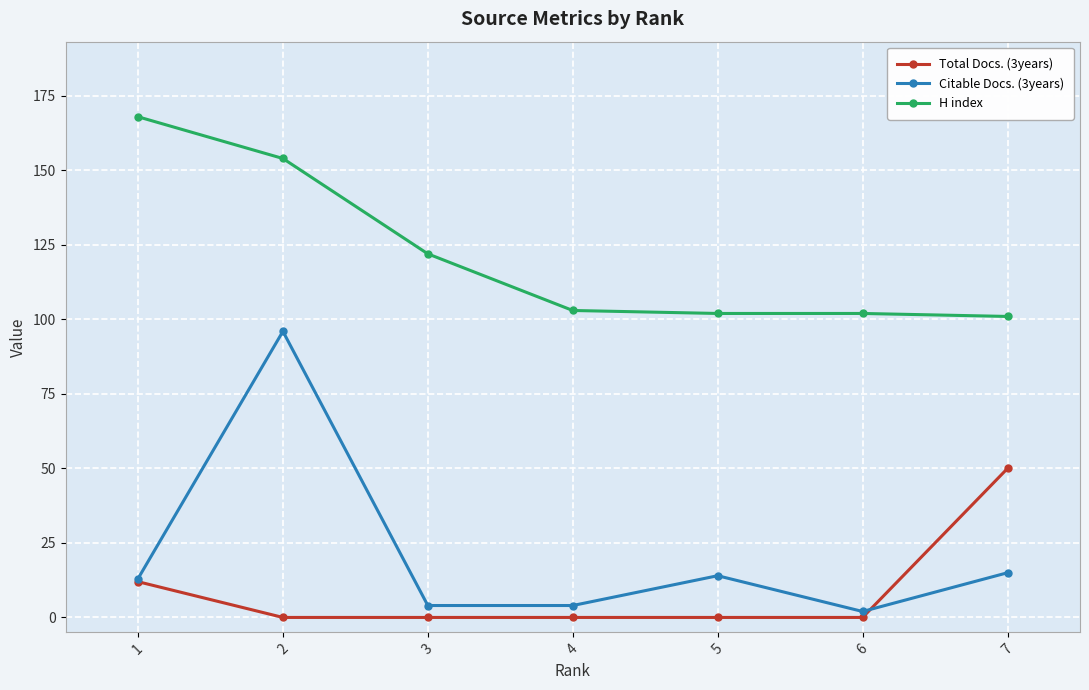

What is the total value across all series at 5?

116